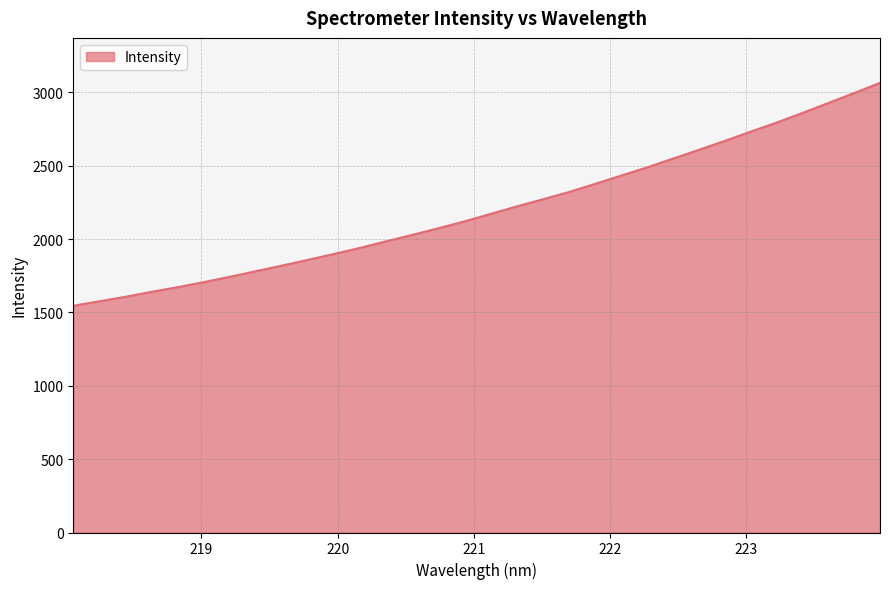

What is the average value?

2201.5